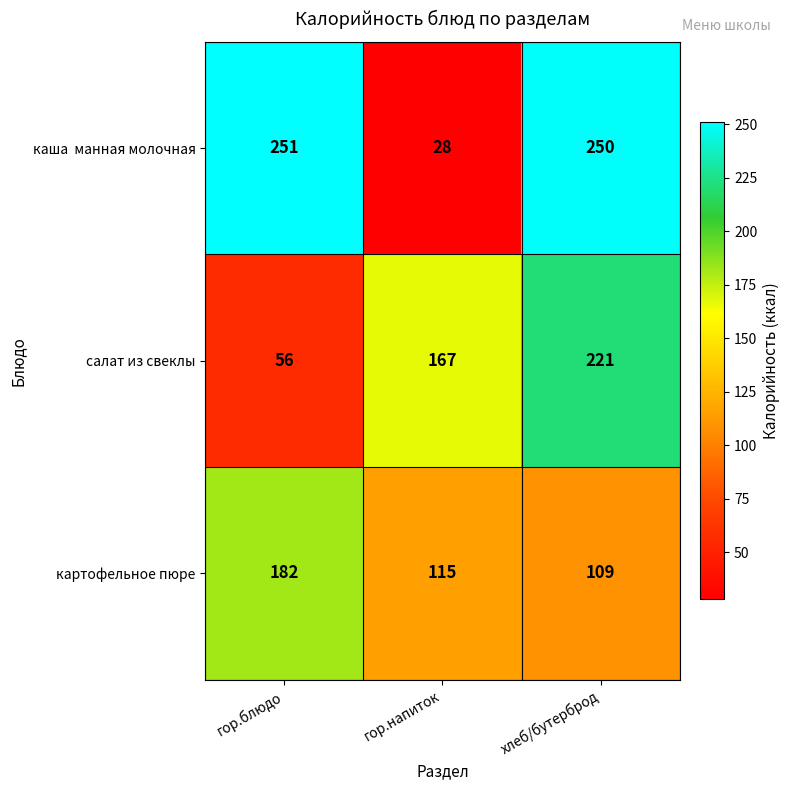

True or false: картофельное пюре has a value of 179 at гор.напиток.

False